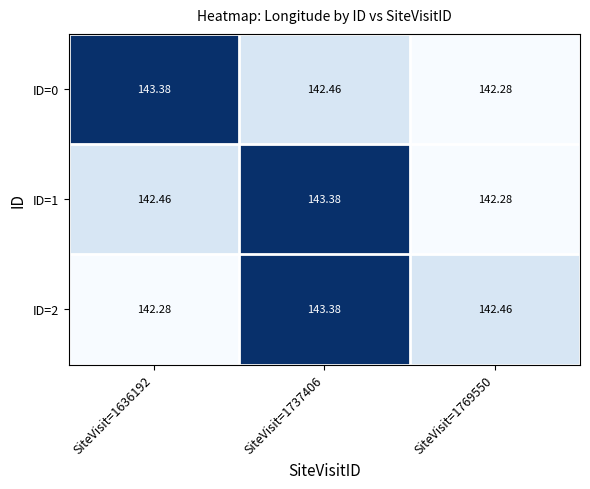

Is the value of ID=0 at SiteVisit=1737406 greater than the value of ID=1 at SiteVisit=1769550?

Yes